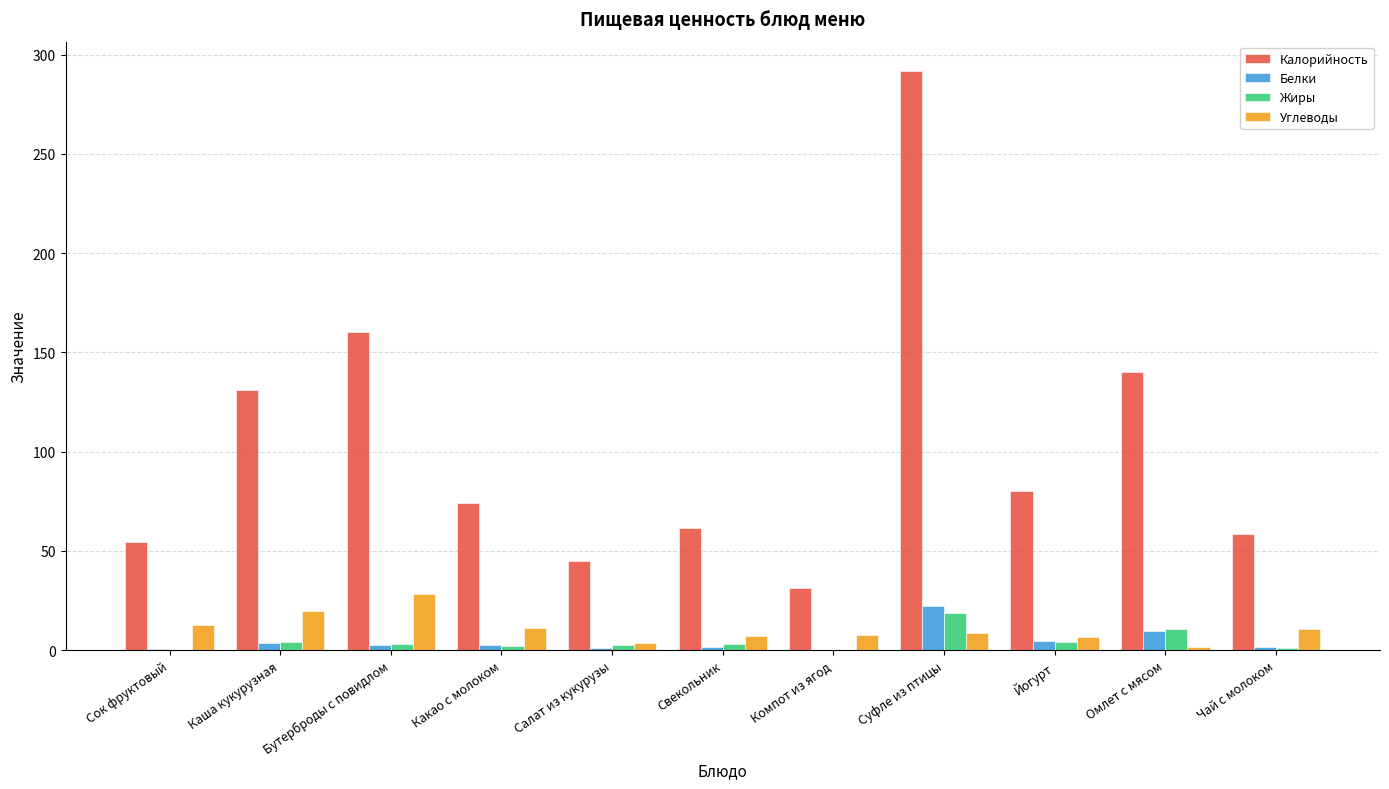

Count the number of data series in this chart.

4